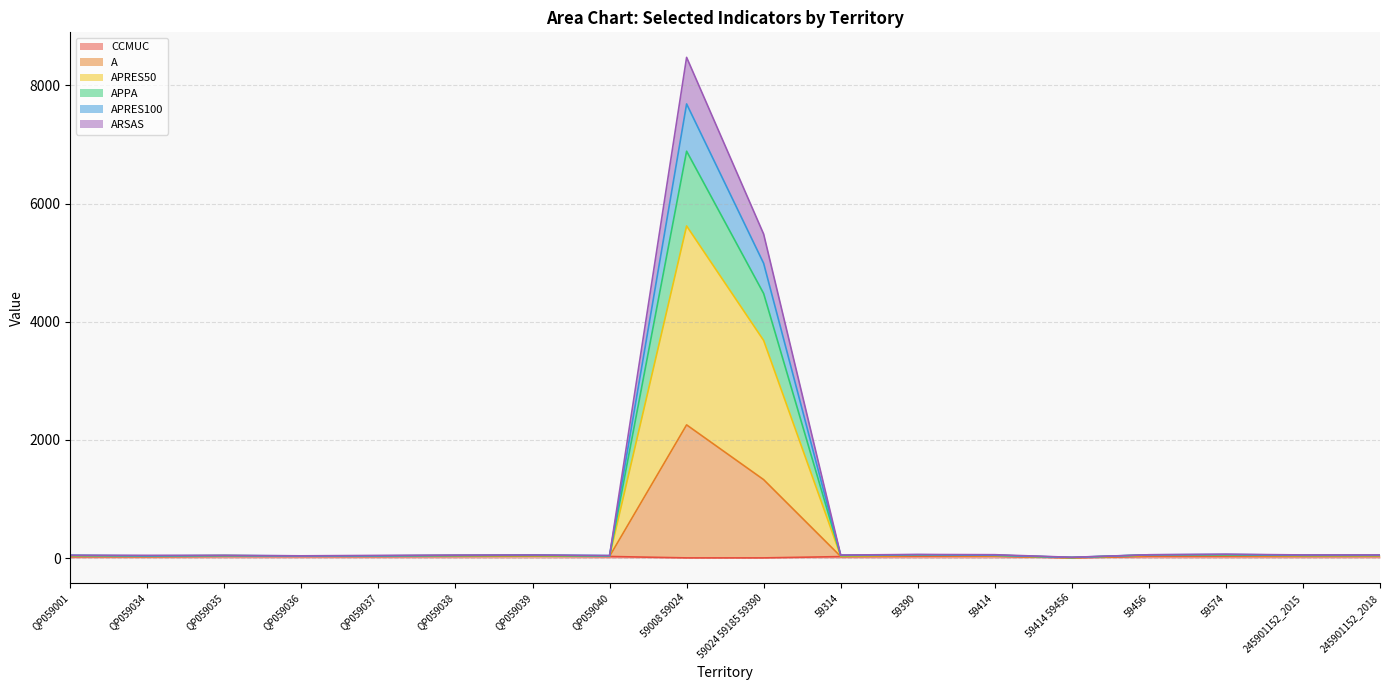

Between QP059037 and QP059039, which is larger?

QP059039